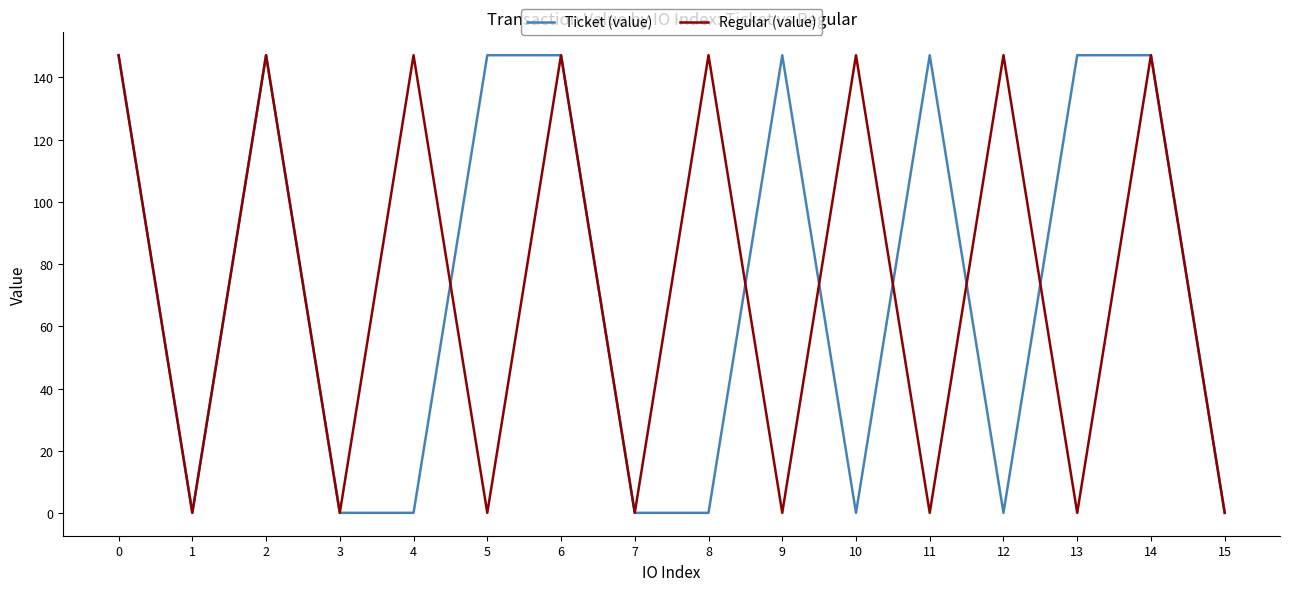

The Ticket (value) series shows 57.7 at 0. True or false?

False